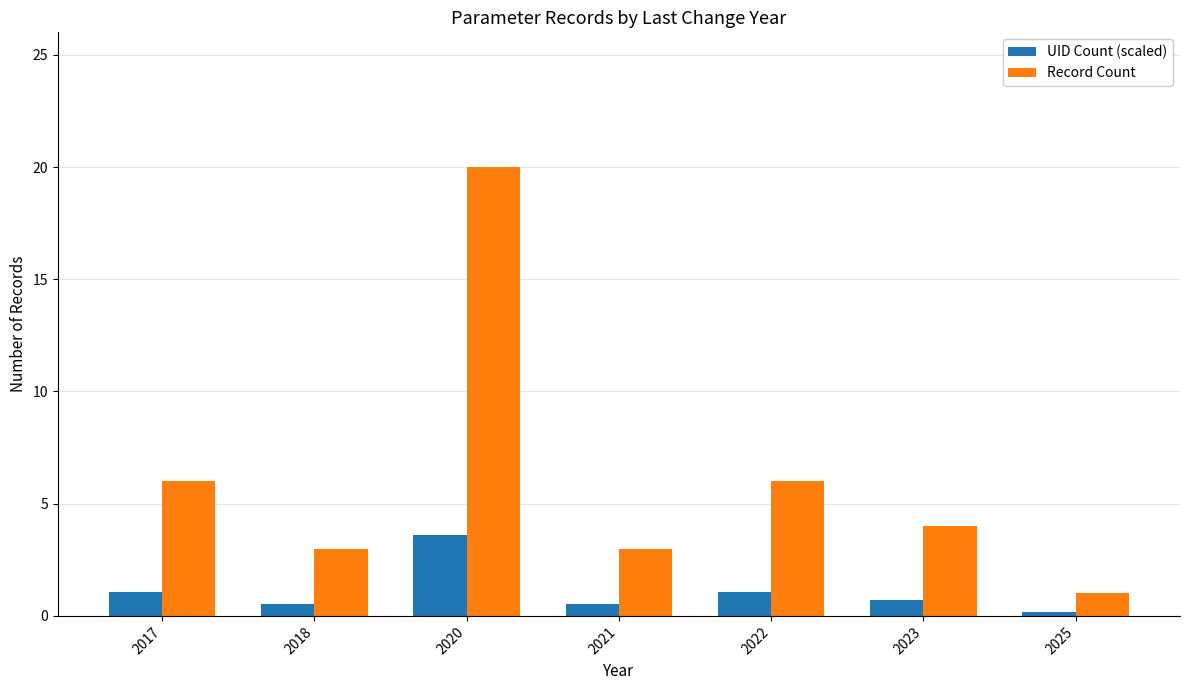

What is the value of the Record Count bar at the 3rd from the left?

20.0